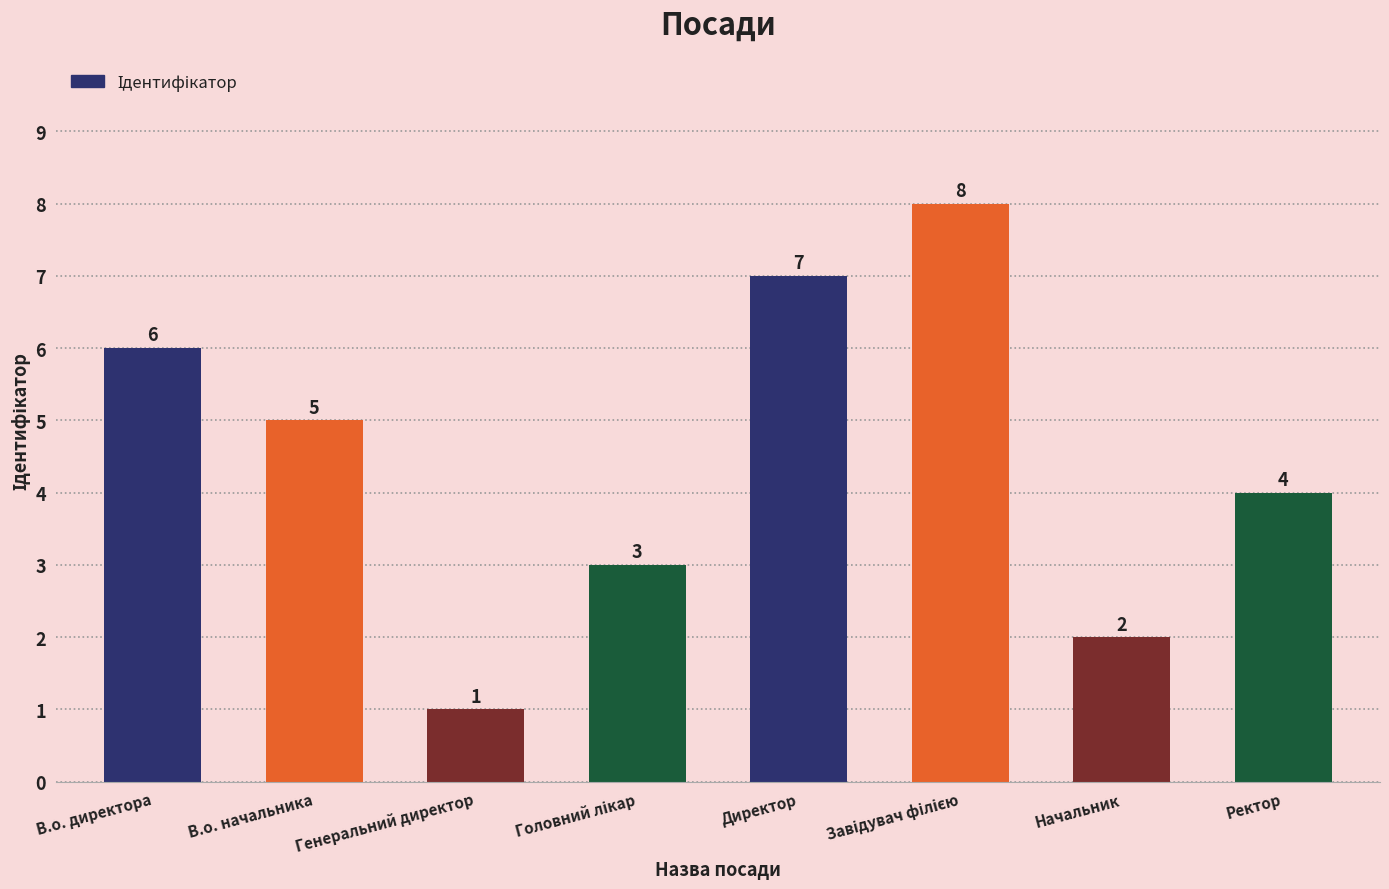

Which has a higher value, Начальник or В.о. директора?

В.о. директора